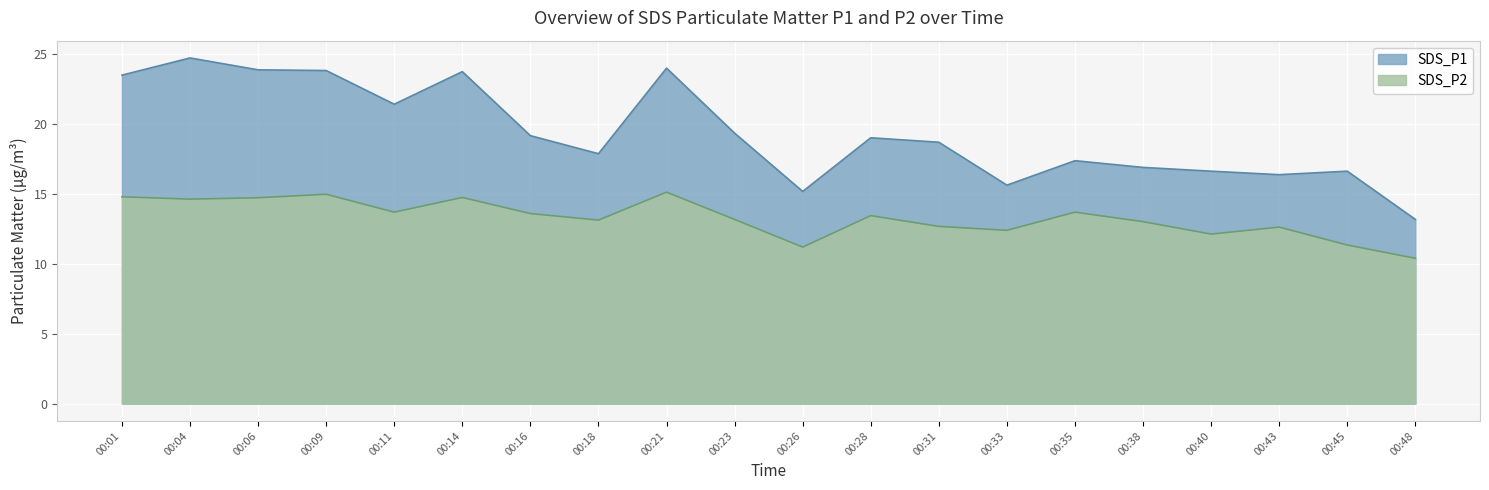

Does the chart display data point markers on the line(s)?

No